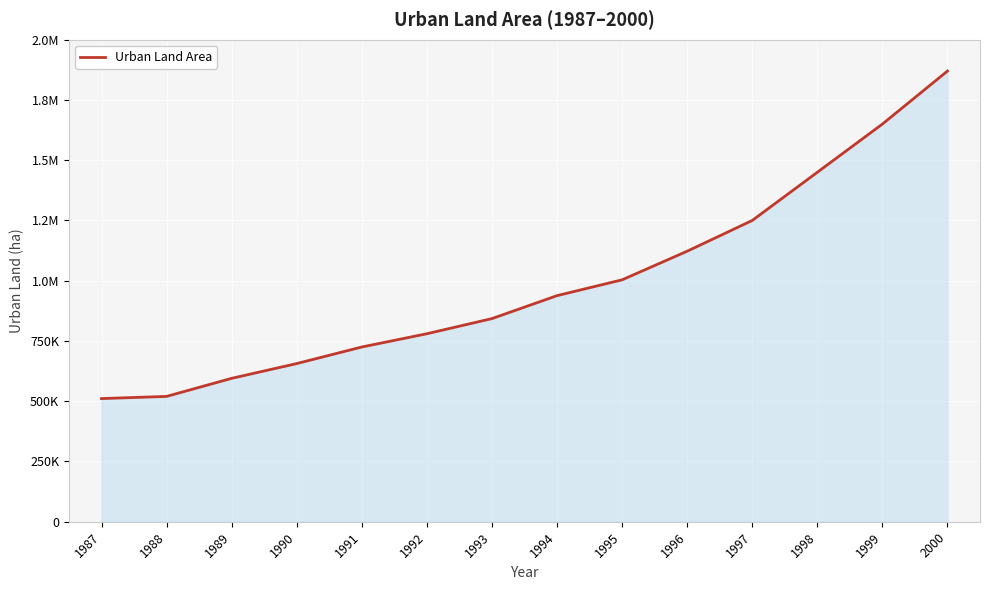

Which label corresponds to the smallest value in the chart?

1987